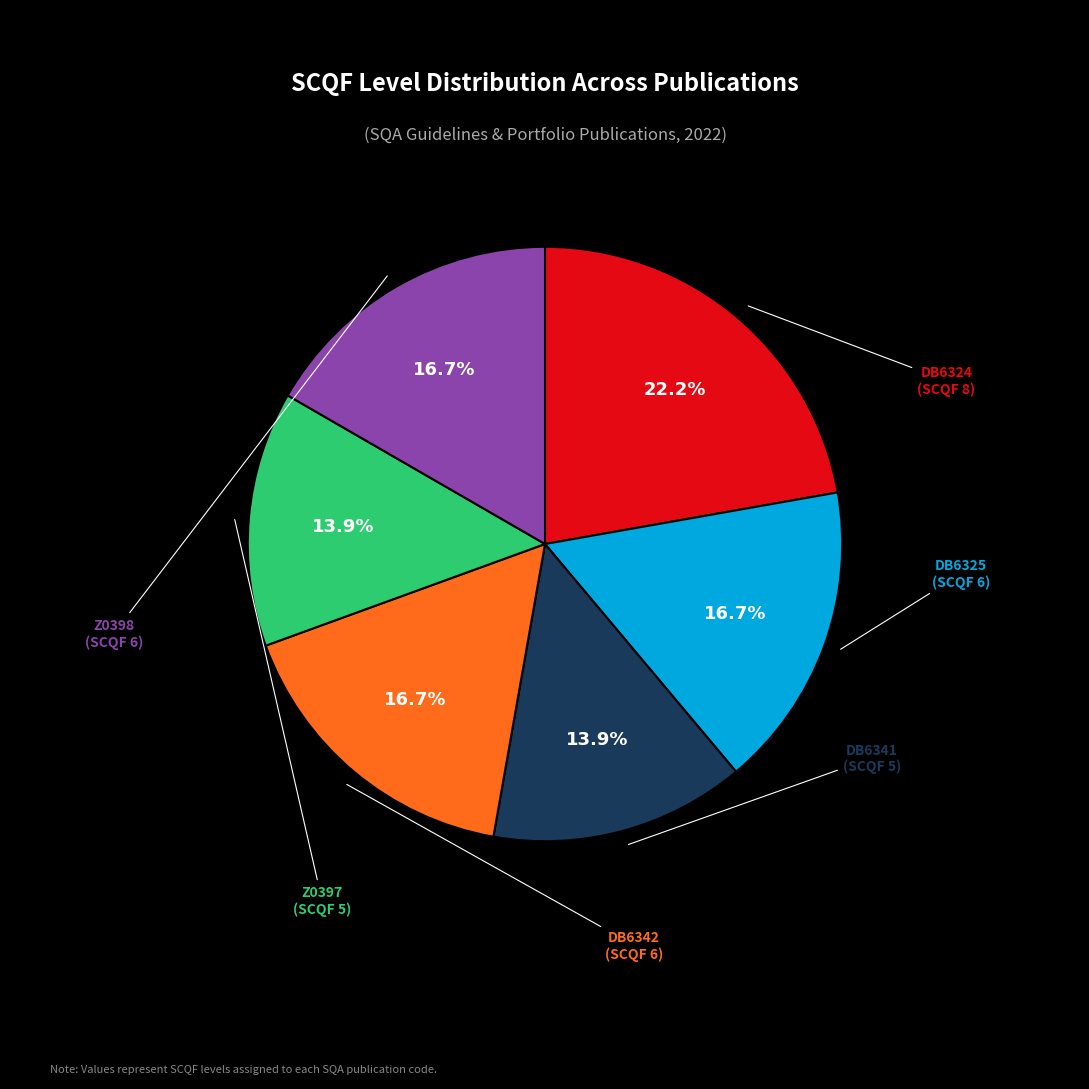

Does any single category account for the majority?

No